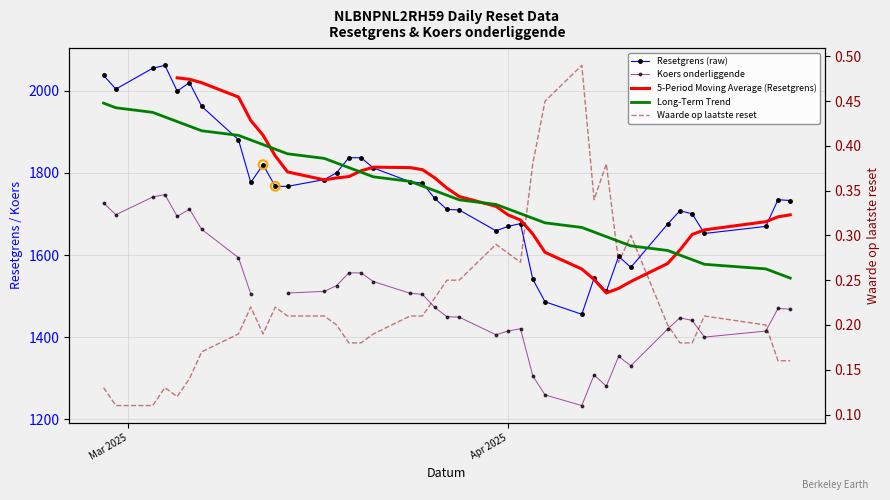

Which series contains the lowest Y value?

Waarde op laatste reset